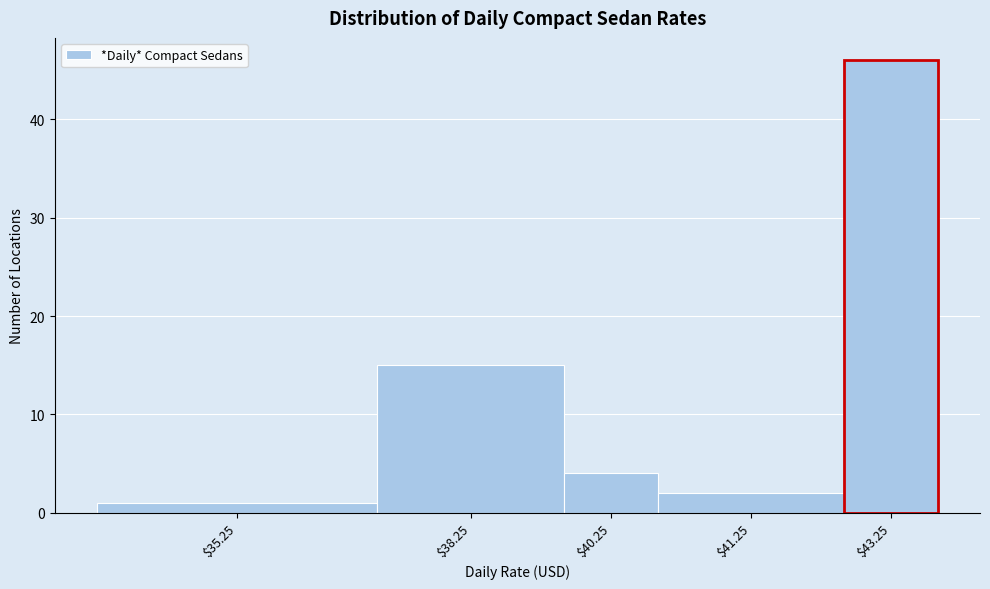

Reading left to right, list all the values displayed in this chart.

1	15	4	2	46